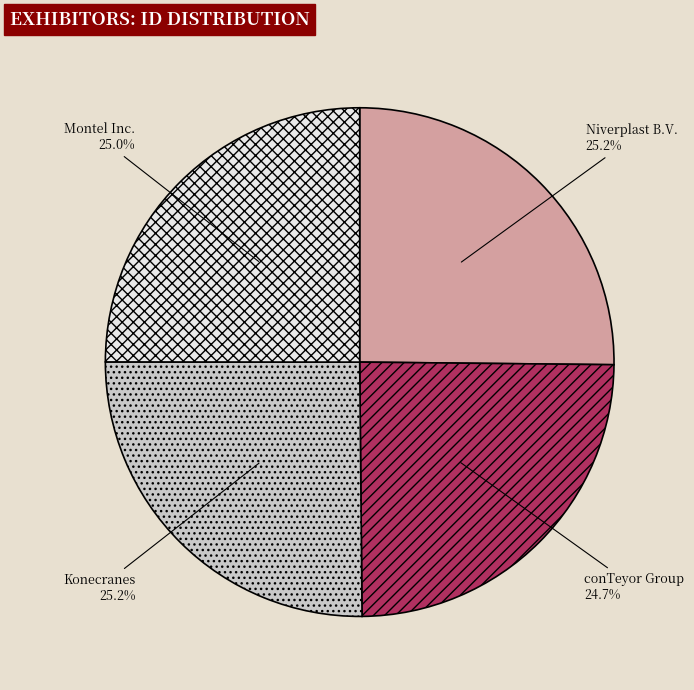

Approximately how many times larger is the value at Montel Inc. compared to Konecranes?

1.0